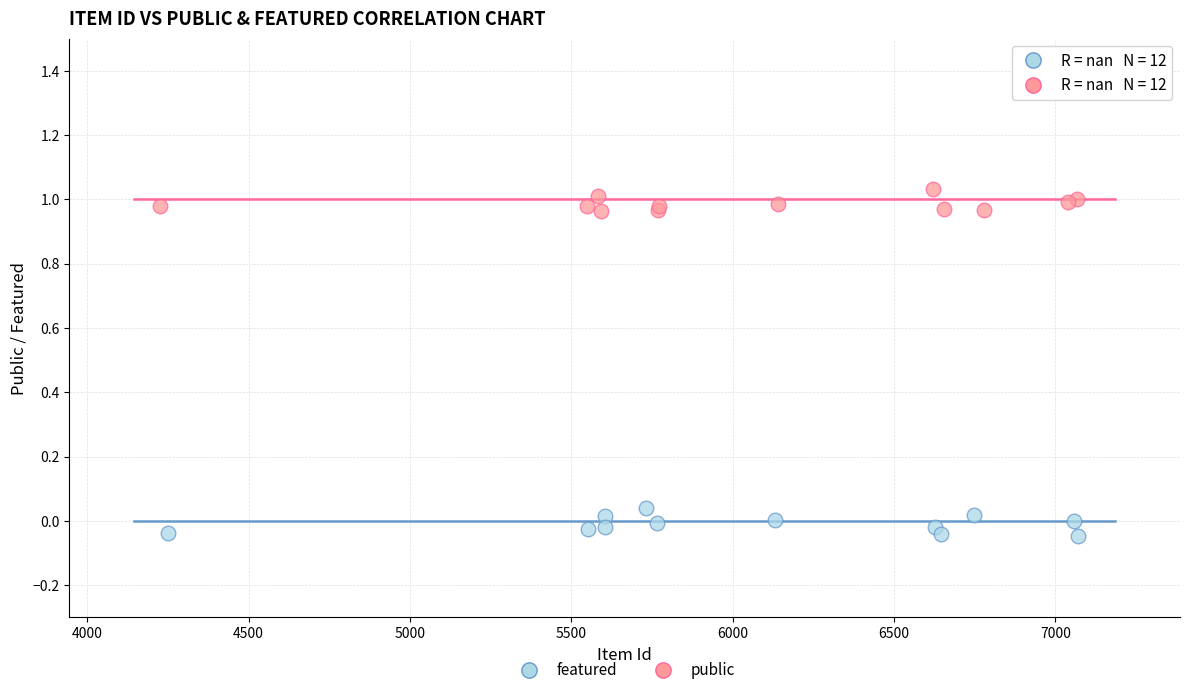

Which series reaches the minimum Y coordinate?

featured